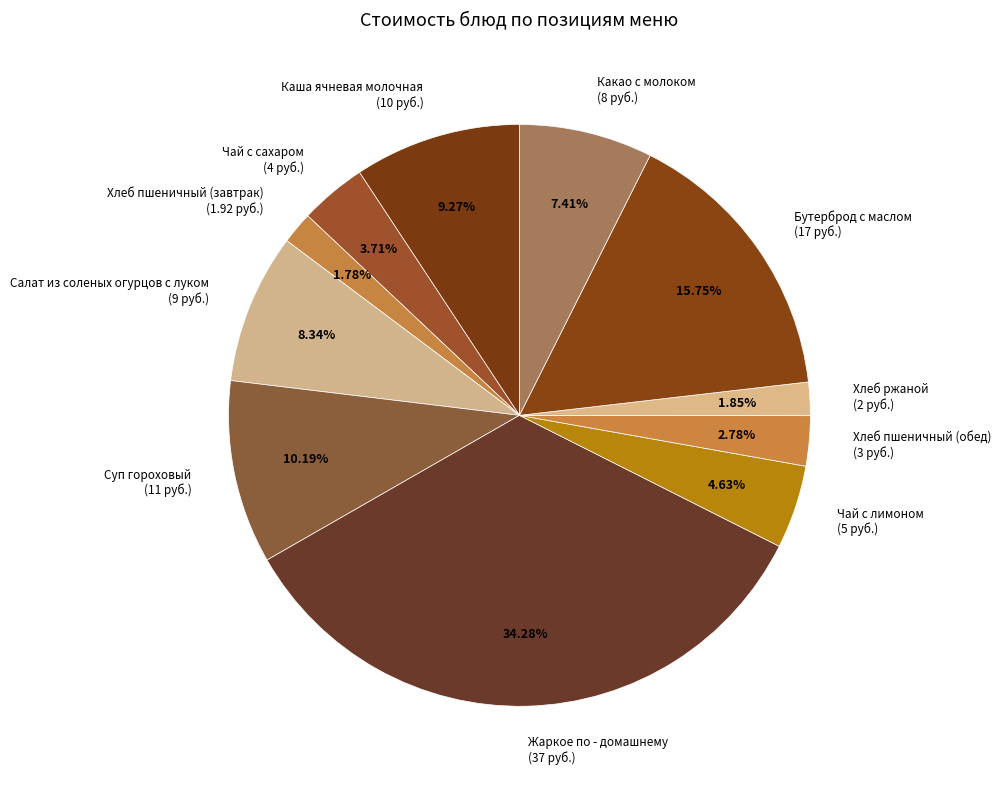

Combined, what portion of the pie is Суп гороховый and Какао с молоком?

17.6%